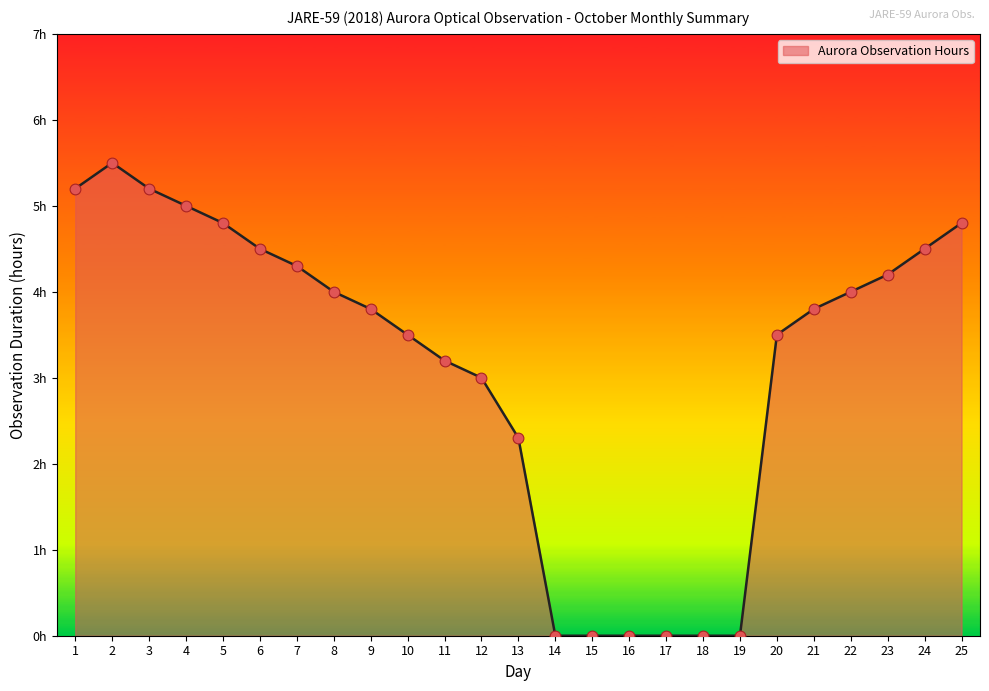

What is the change in value from 8 to 14?

-4.0